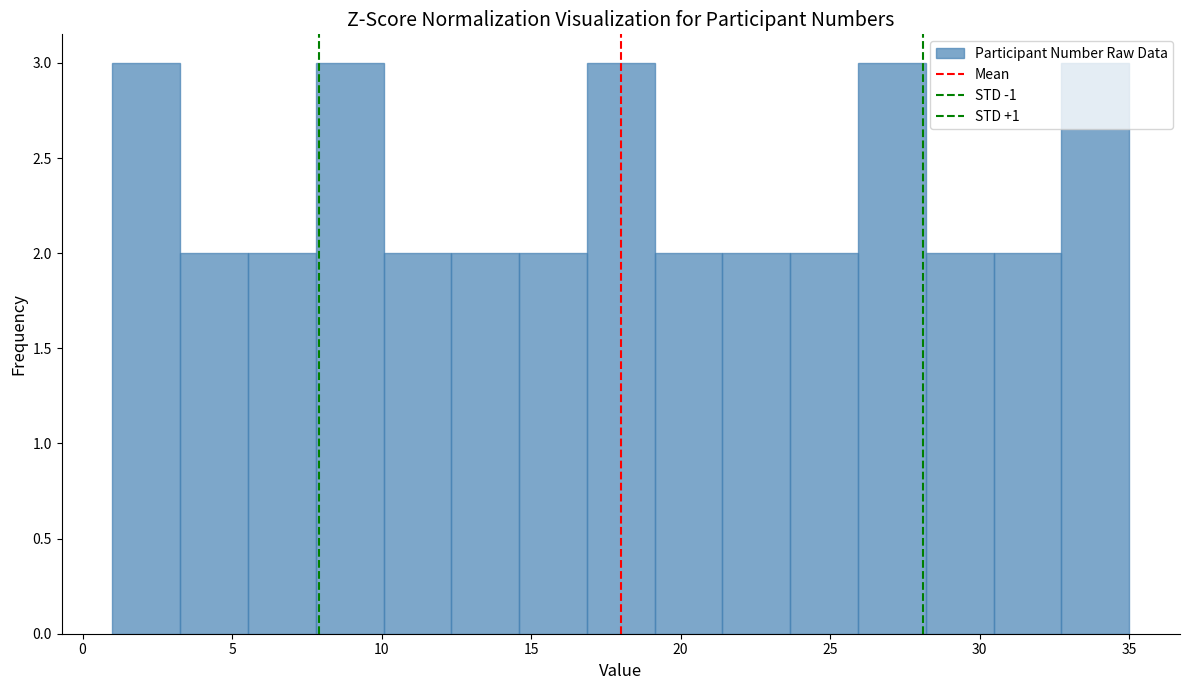

Reading left to right, transcribe this chart: for each bar, give the range it covers on the x-axis and its height. Neither the bar edges nor the heights are printed on the chart, so give them approximately, as read against the axes.

1.0 to 3.5: 3
3.5 to 5.5: 2
5.5 to 8.0: 2
8.0 to 10.0: 3
10.0 to 12.5: 2
12.5 to 14.5: 2
14.5 to 17.0: 2
17.0 to 19.0: 3
19.0 to 21.5: 2
21.5 to 23.5: 2
23.5 to 26.0: 2
26.0 to 28.0: 3
28.0 to 30.5: 2
30.5 to 32.5: 2
32.5 to 35.0: 3